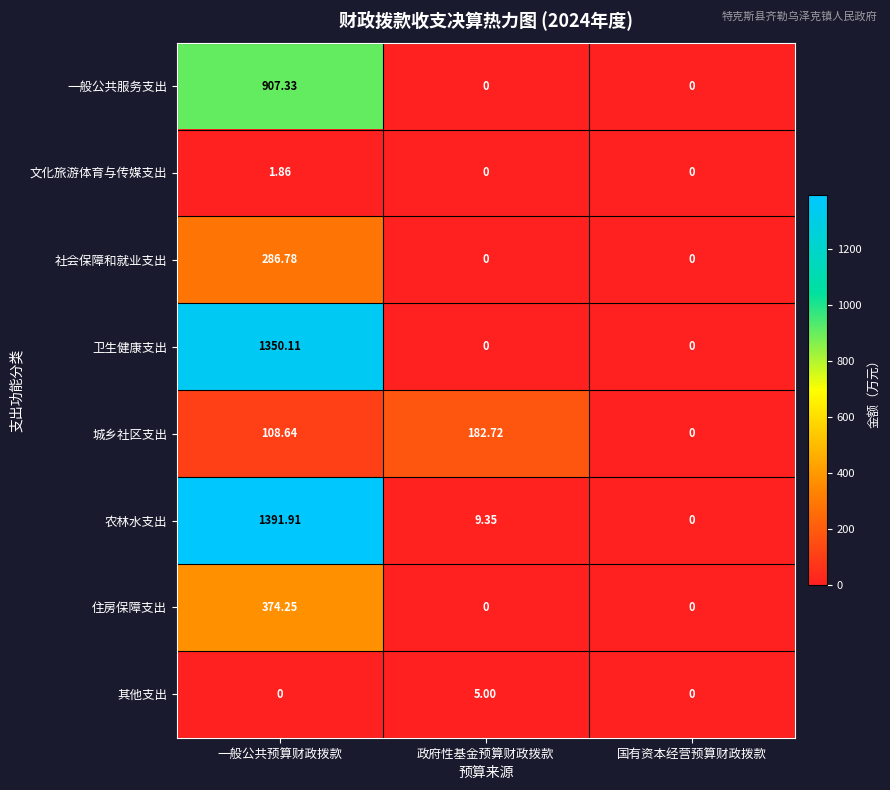

List the series in order of their peak value, highest first.

农林水支出, 卫生健康支出, 一般公共服务支出, 住房保障支出, 社会保障和就业支出, 城乡社区支出, 其他支出, 文化旅游体育与传媒支出